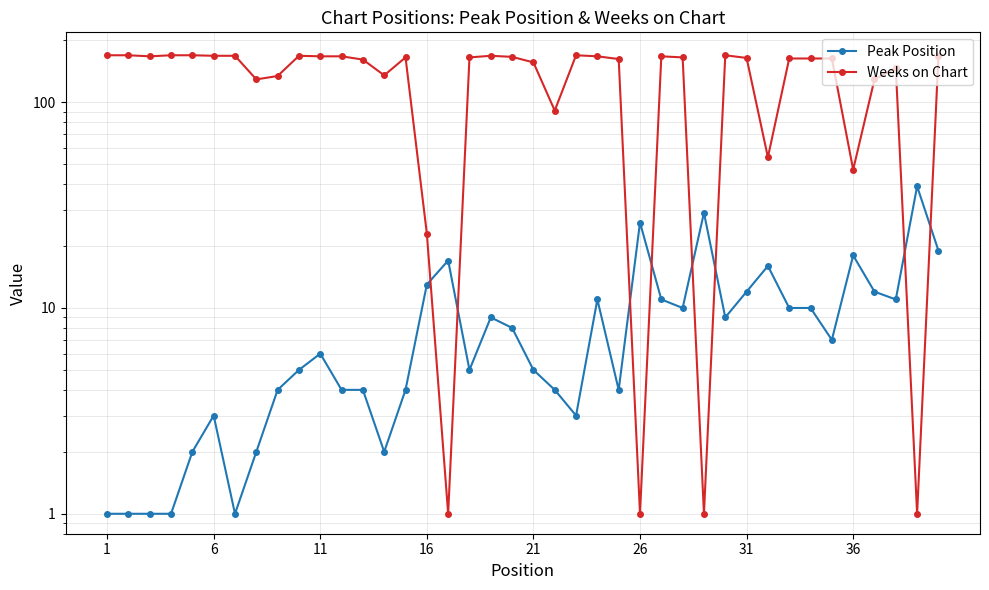

How many interior local peaks does the Weeks on Chart series have?

7